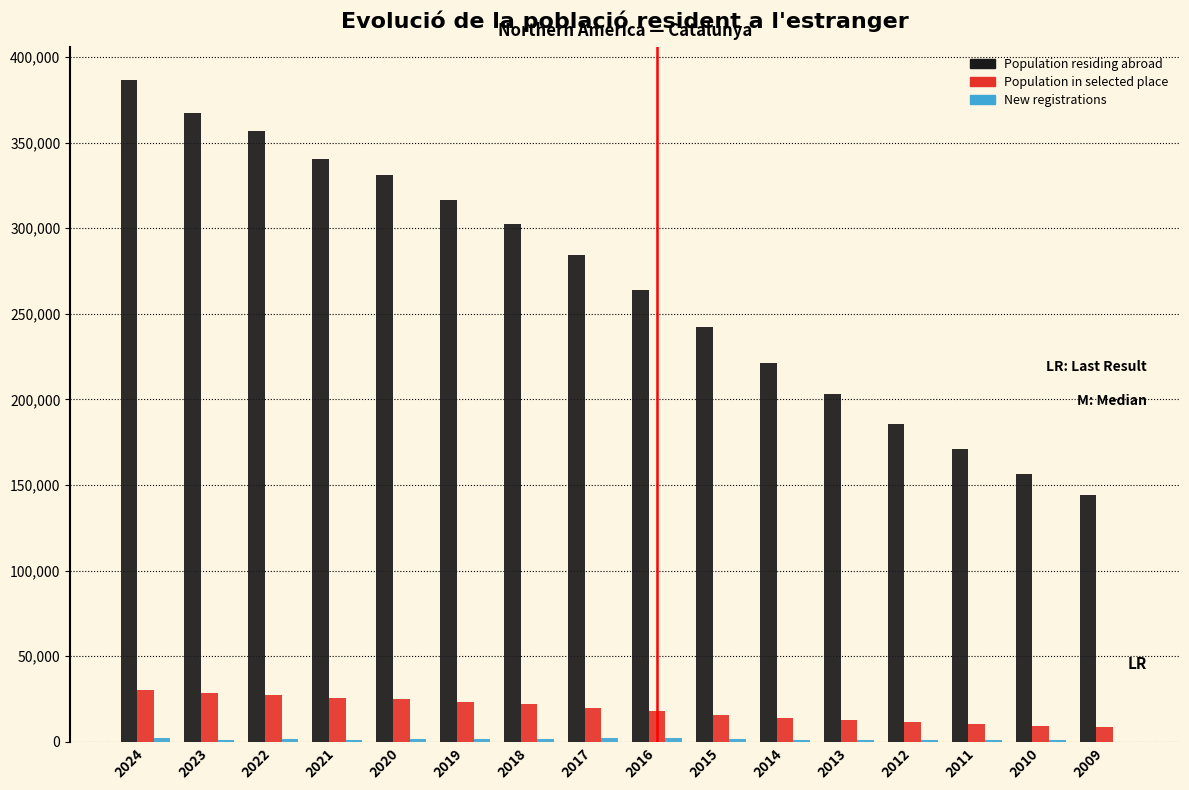

What is the sum of all Population in selected place values?

302419